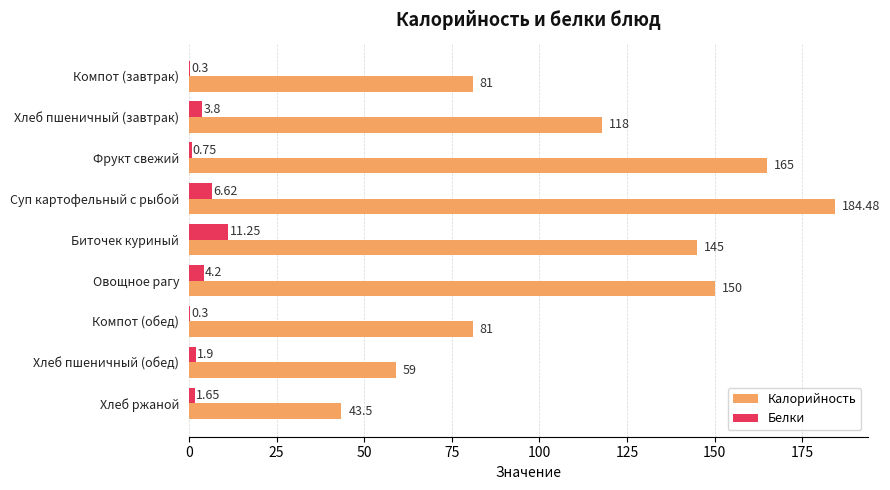

Which series has the largest total across all categories?

Калорийность